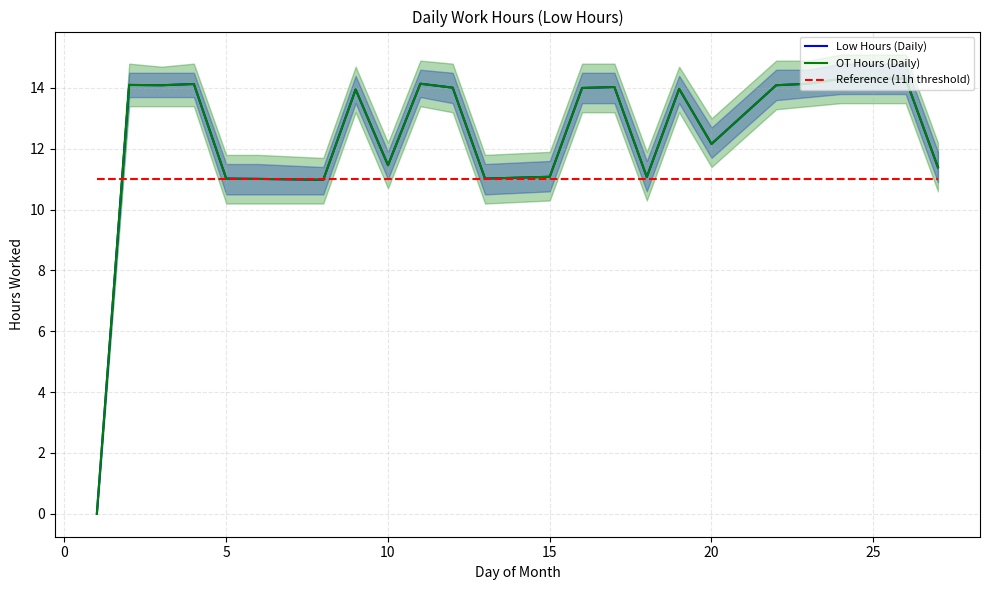

Rank the series by their maximum value, from highest to lowest.

Low Hours (Daily), OT Hours (Daily), Reference (11h threshold)